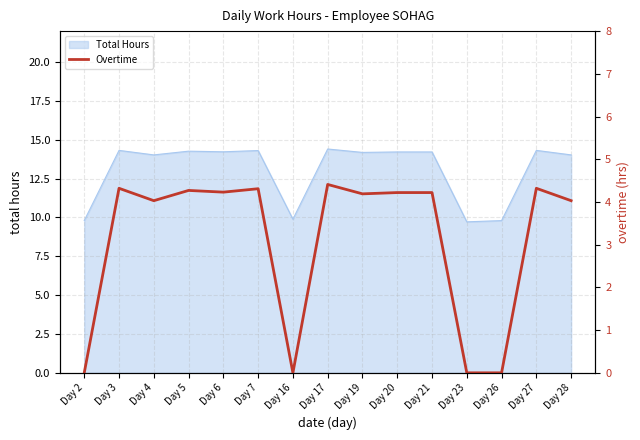

The value of Total Hours at Day 19 is 14.2. True or false?

True